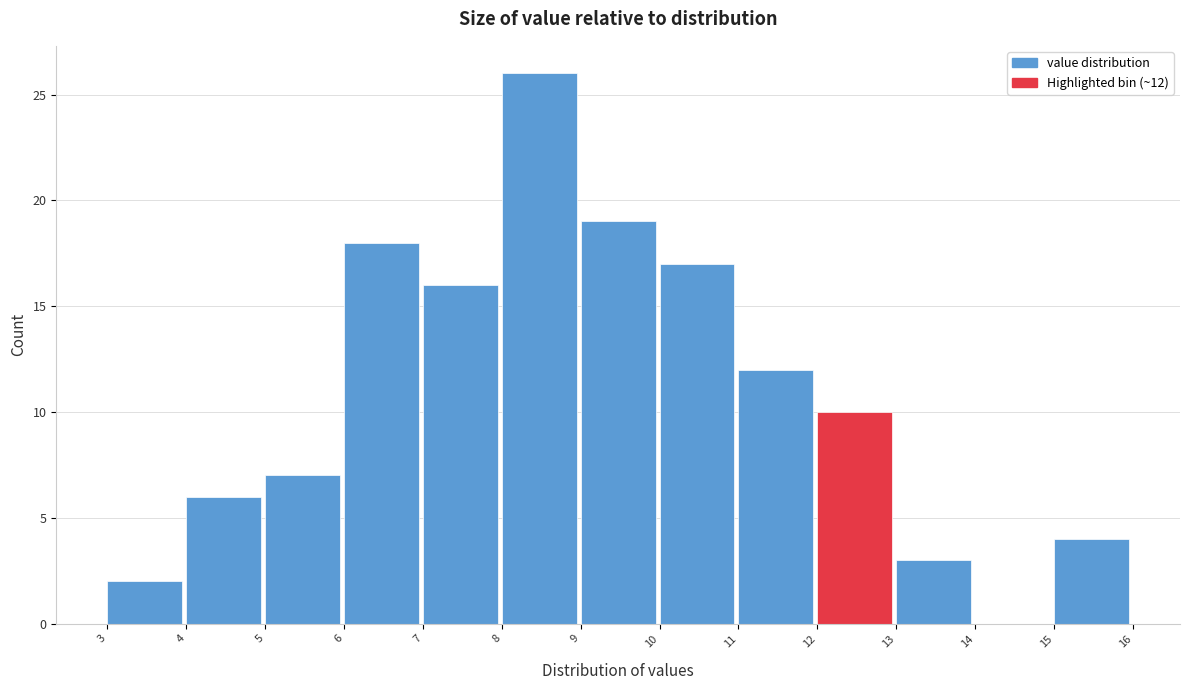

Which range on the x-axis has the tallest bar?

8 to 9